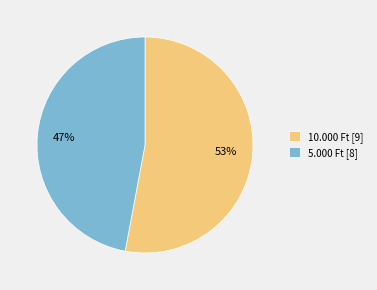

True or false: 10.000 Ft accounts for 53% of the total.

True